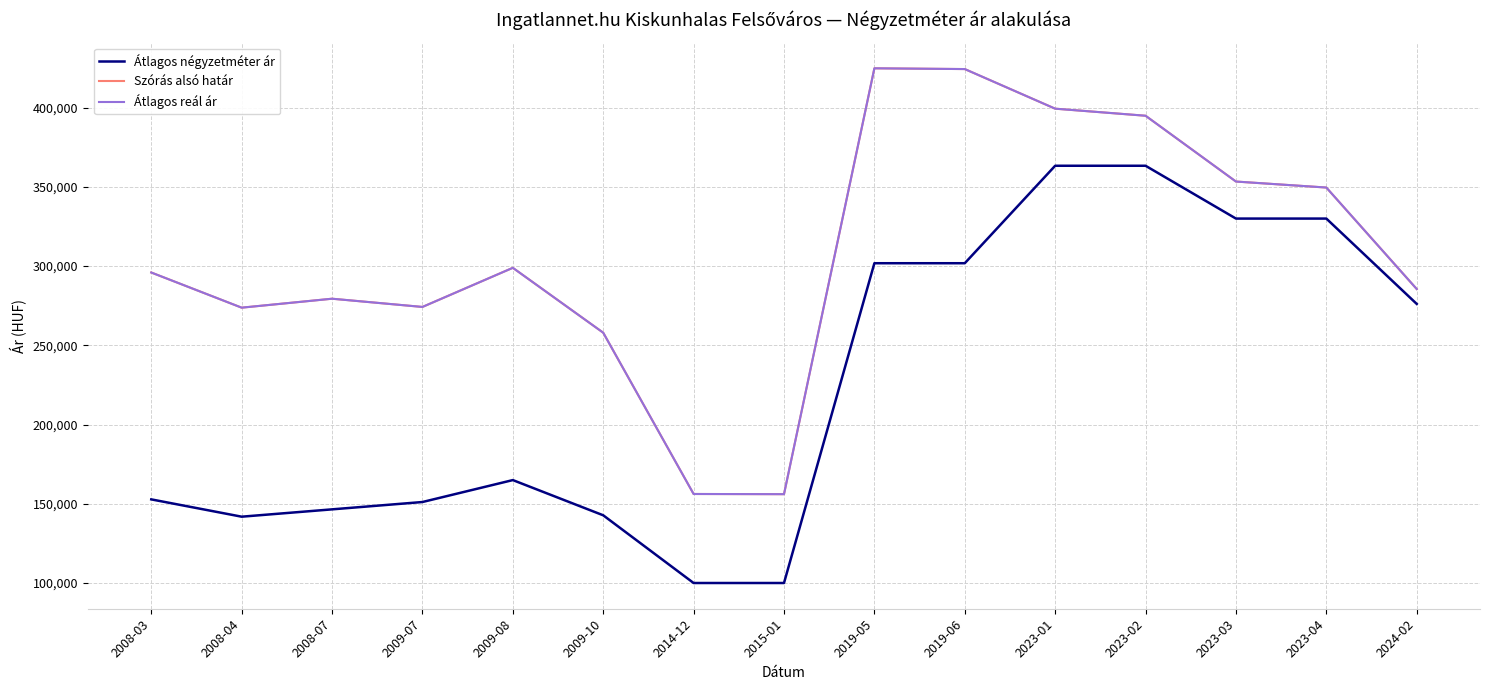

True or false: Átlagos reál ár and Szórás alsó határ intersect in this chart.

False